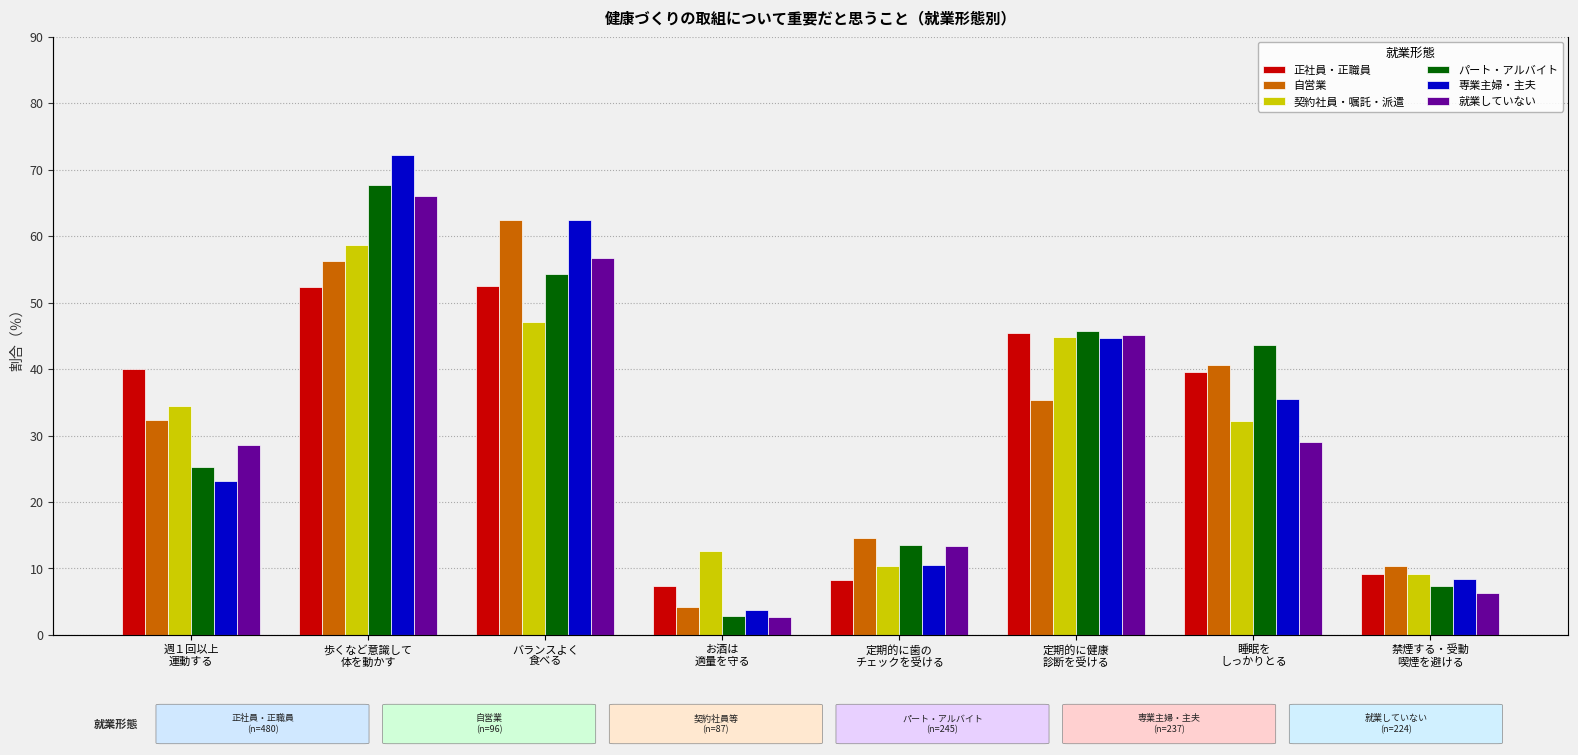

What is the sum of the 契約社員・嘱託・派遣 values at 定期的に健康
診断を受ける and 睡眠を
しっかりとる?

77.0